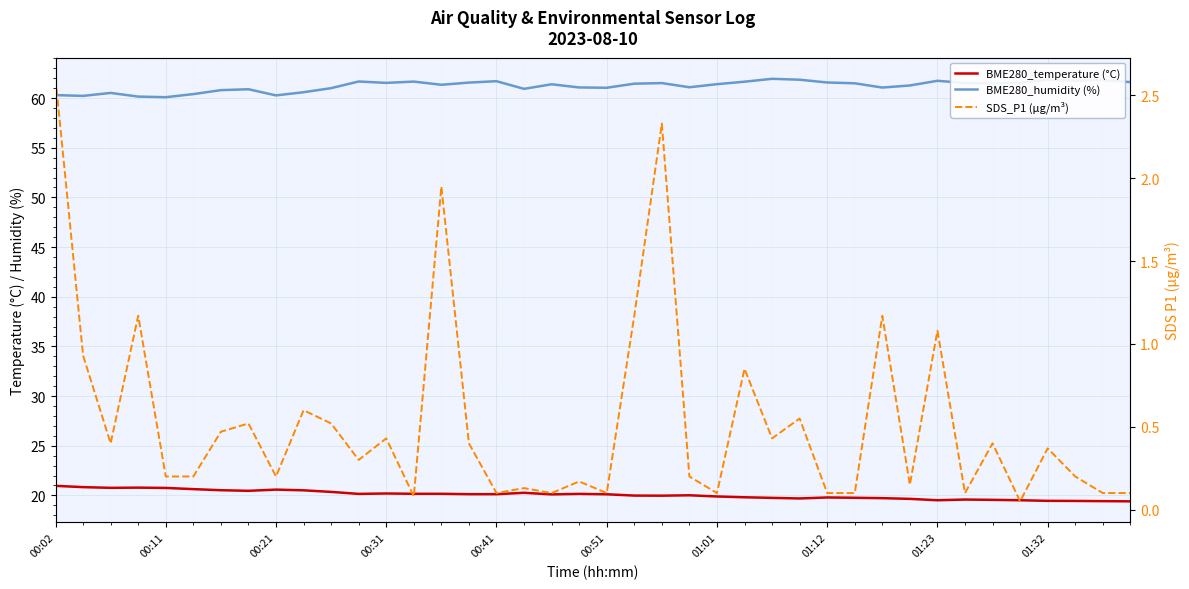

Is this an area chart (filled region under the line)?

No